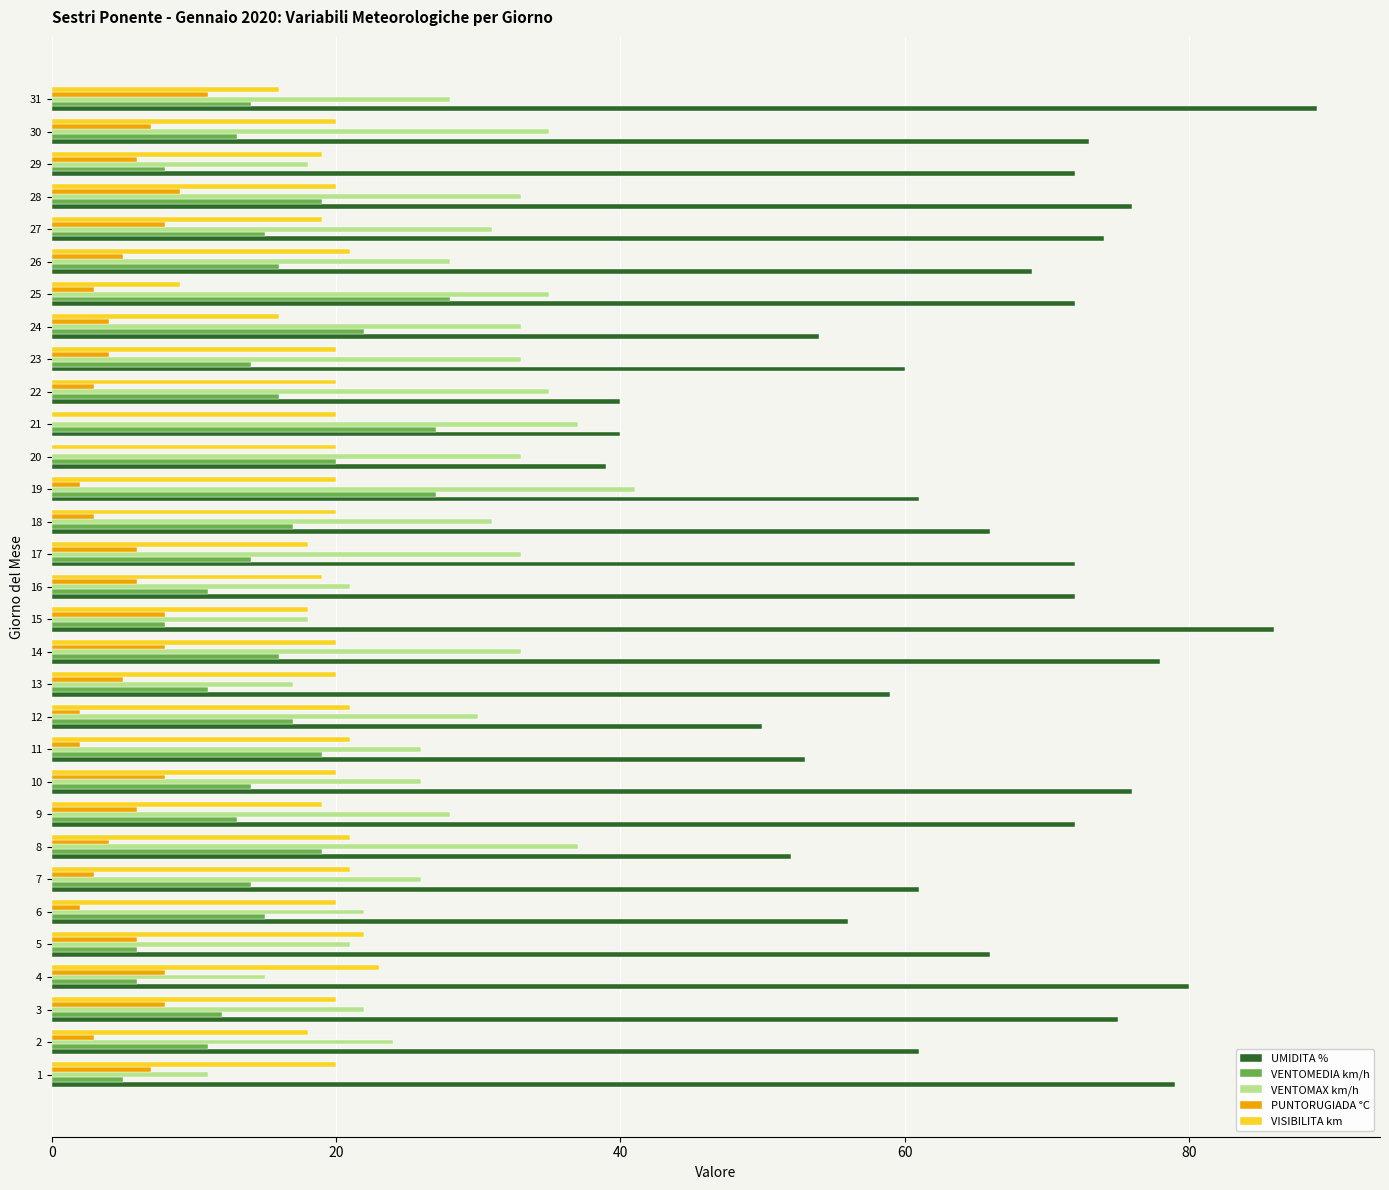

Is the value of VENTOMEDIA km/h at 19 greater than the value of VENTOMAX km/h at 1?

Yes